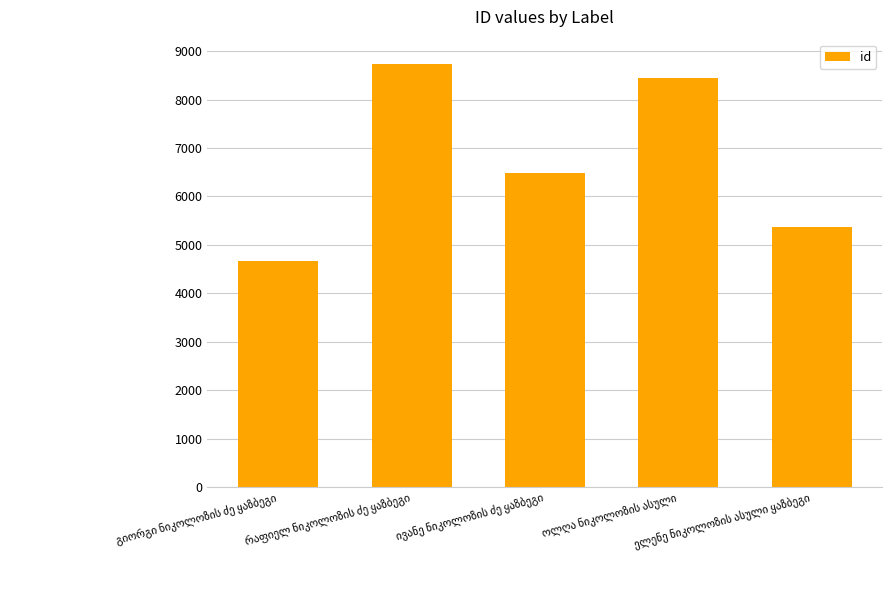

What is the minimum value shown in the chart?

4659